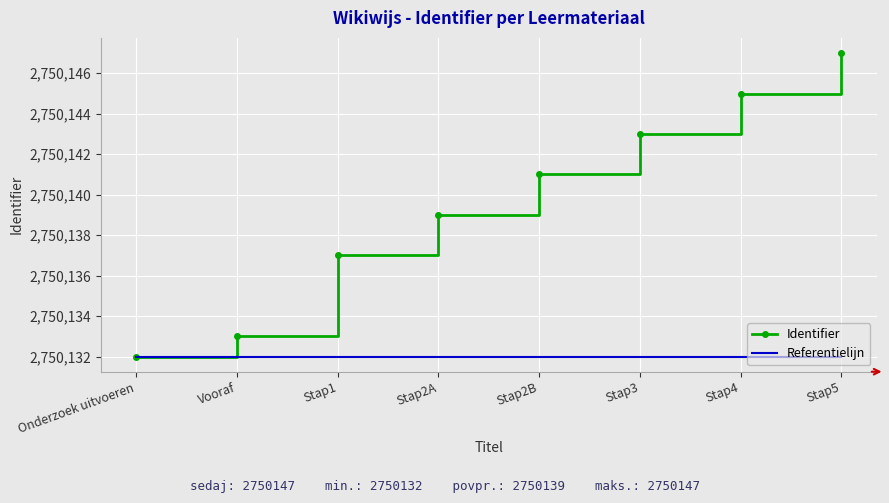

What is the average value of the Identifier series?

2750140